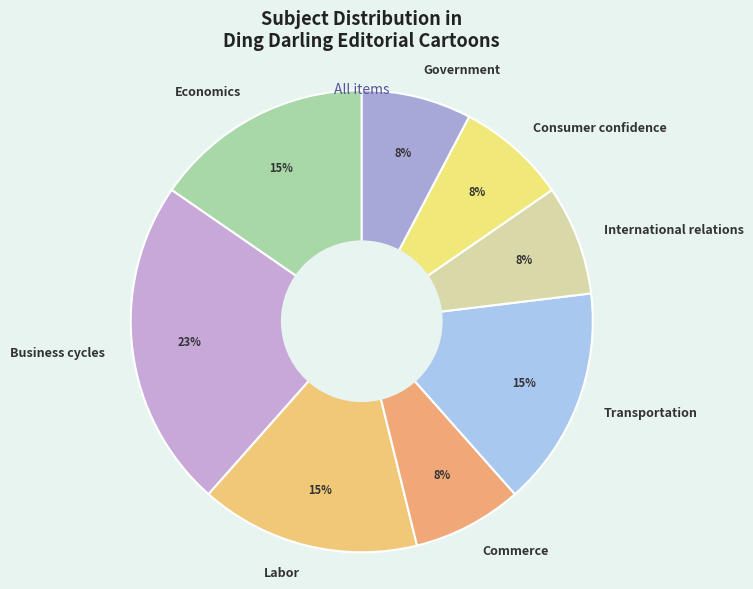

To the nearest percent, what percentage of the pie is Business cycles?

23%